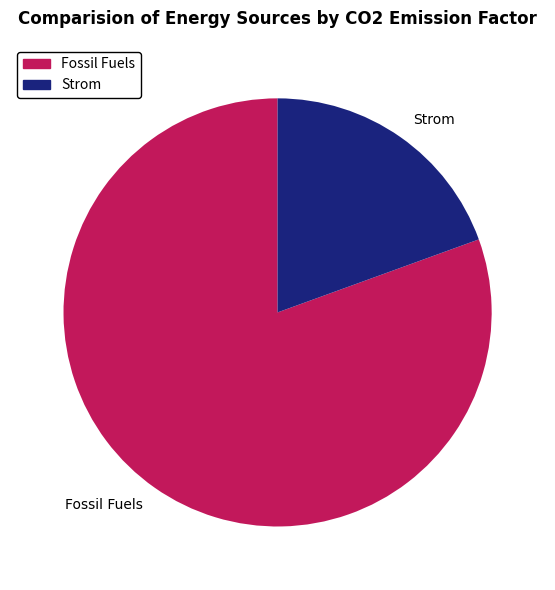

Which slice is the largest?

Fossil Fuels